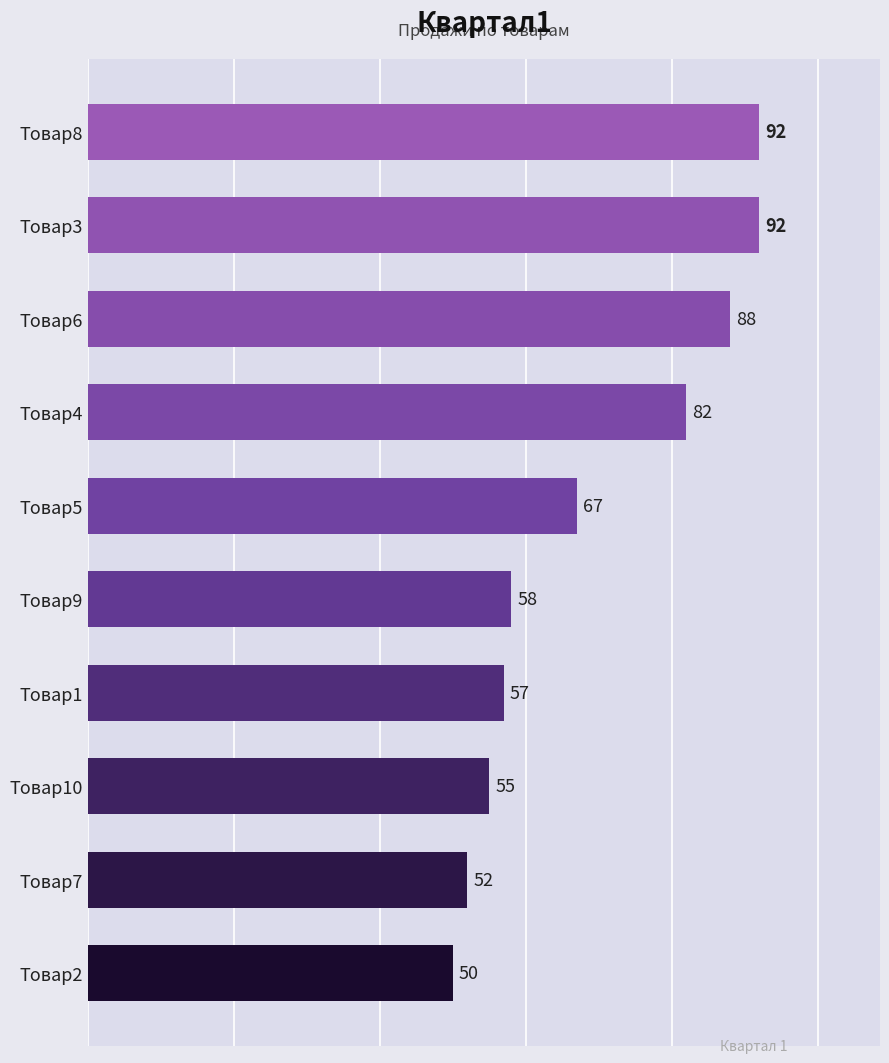

What is the difference between the maximum and minimum values?

42